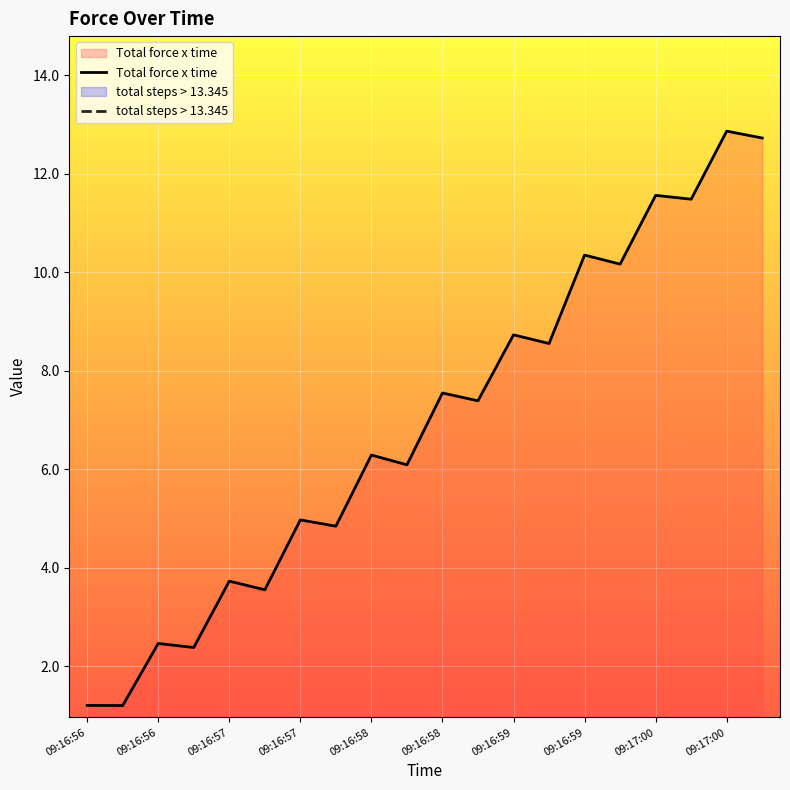

How many data points in Total force x time are less than 7?

10